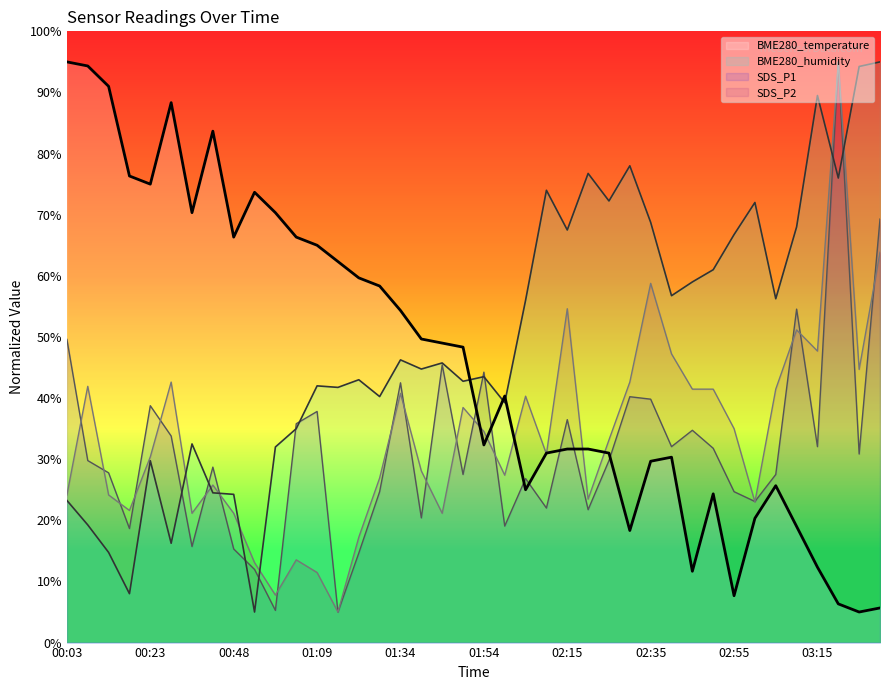

What position from the right is 03:30?

1